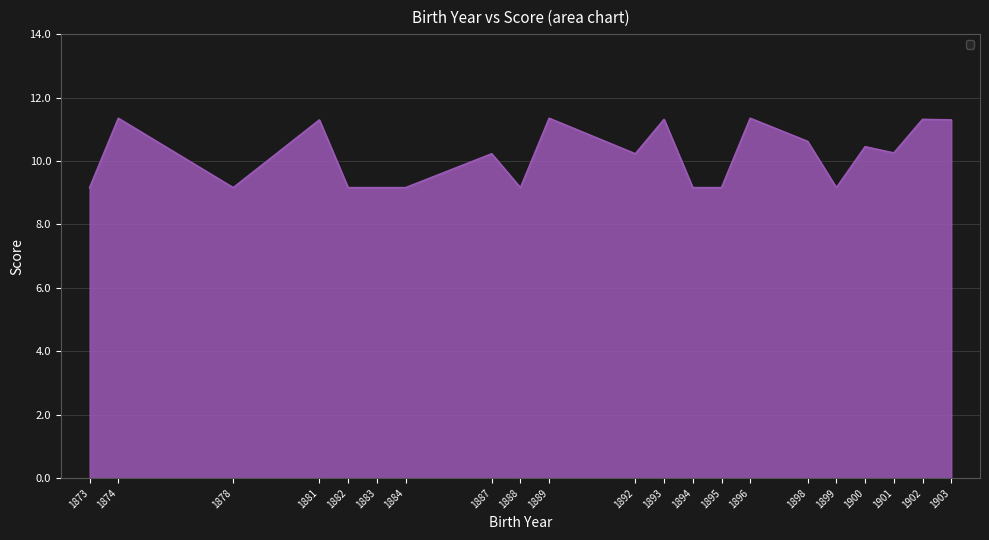

Read the value at 1881.

11.3